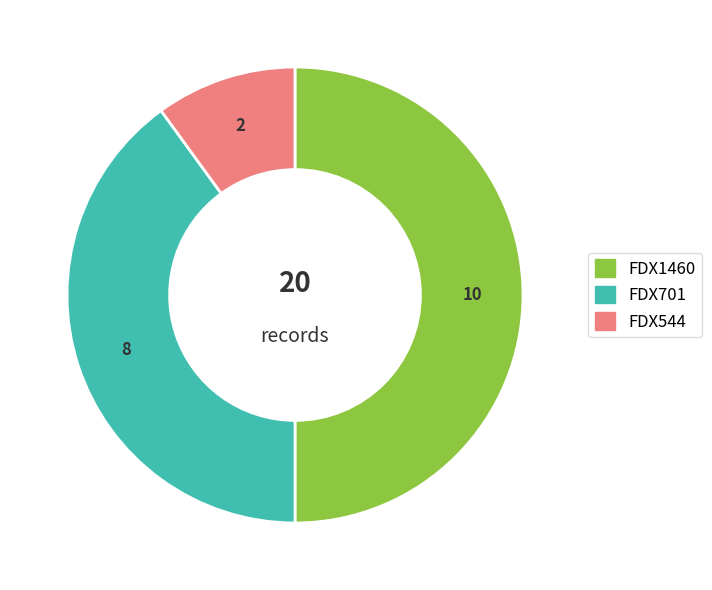

Does FDX544 account for over 50% of the chart?

No